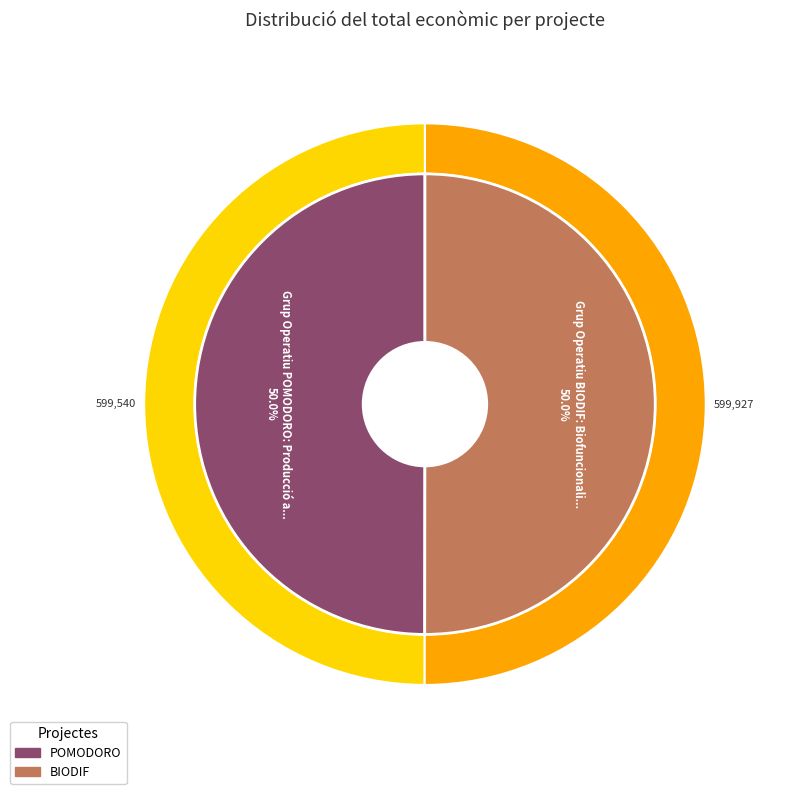

Which category accounts for the majority?

Grup Operatiu BIODIF: Biofuncionalització de cultius